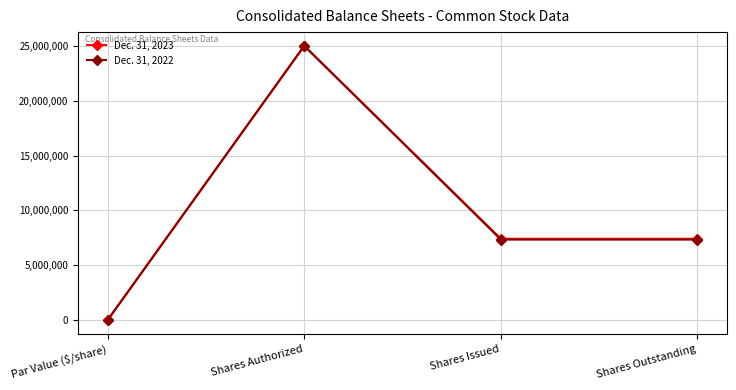

What position from the left is Shares Outstanding?

4